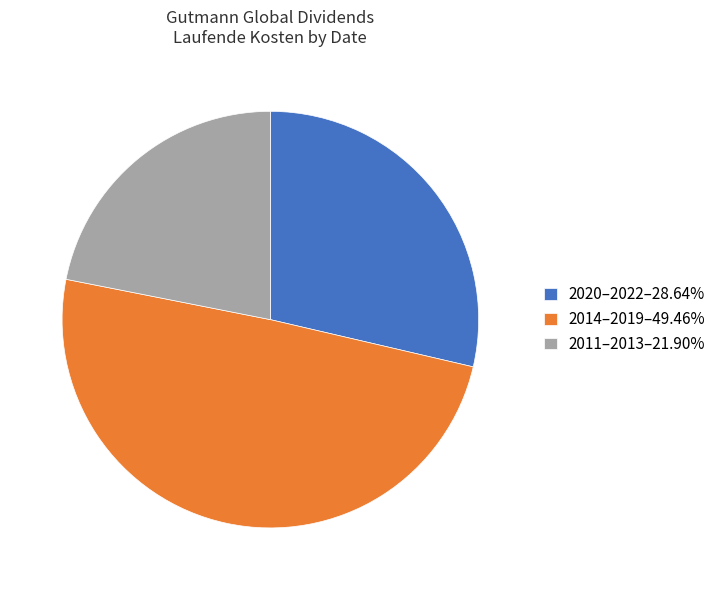

Is the sum of 2020–2022–28.64% and 2014–2019–49.46% greater than half?

Yes